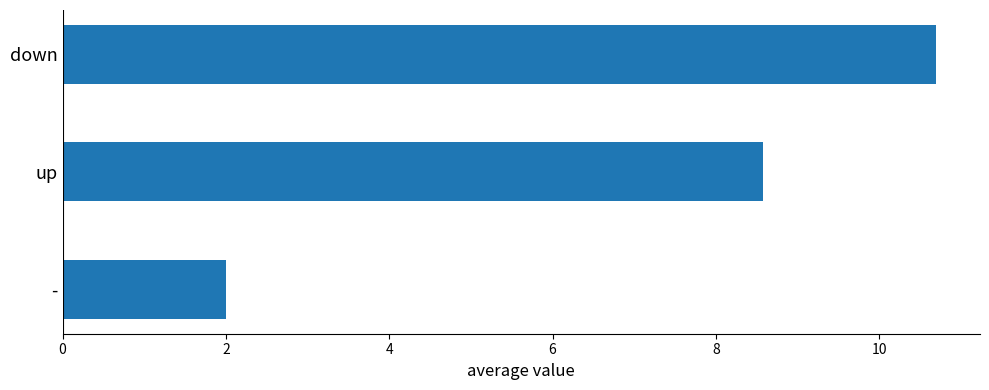

Between up and -, which is larger?

up